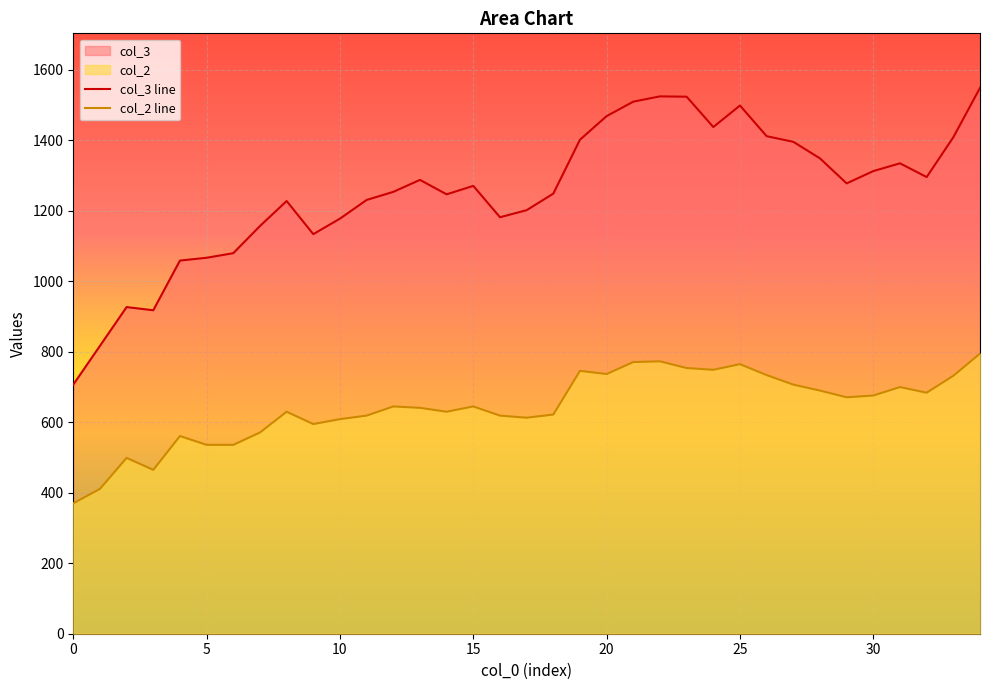

How many lines are shown in the chart?

2